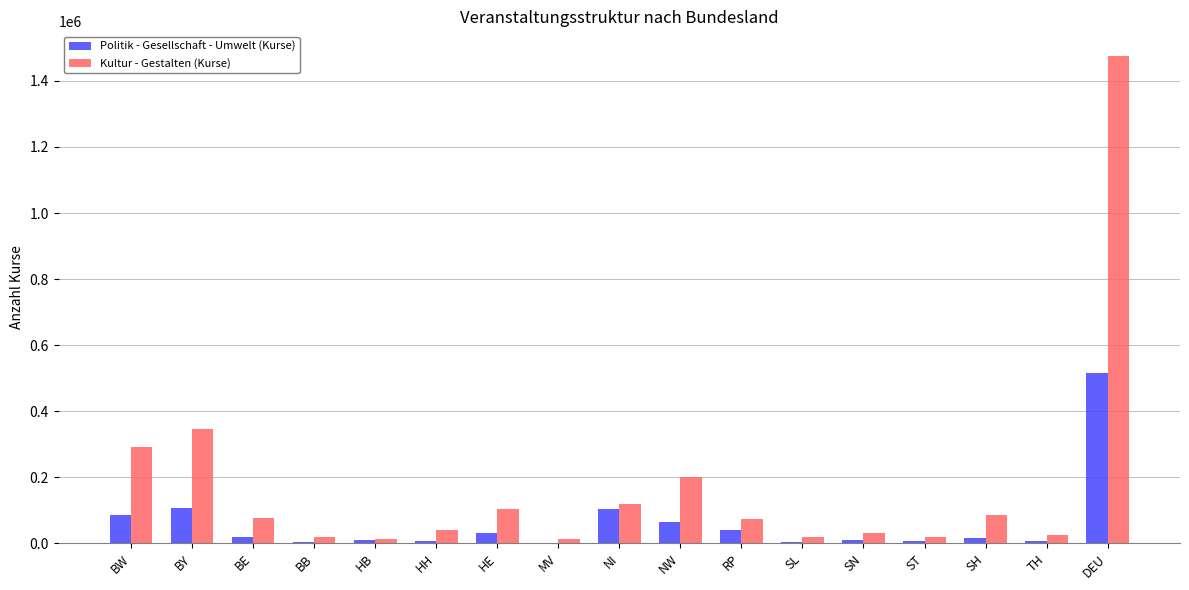

True or false: Kultur - Gestalten (Kurse) has a value of 200825 at NW.

True